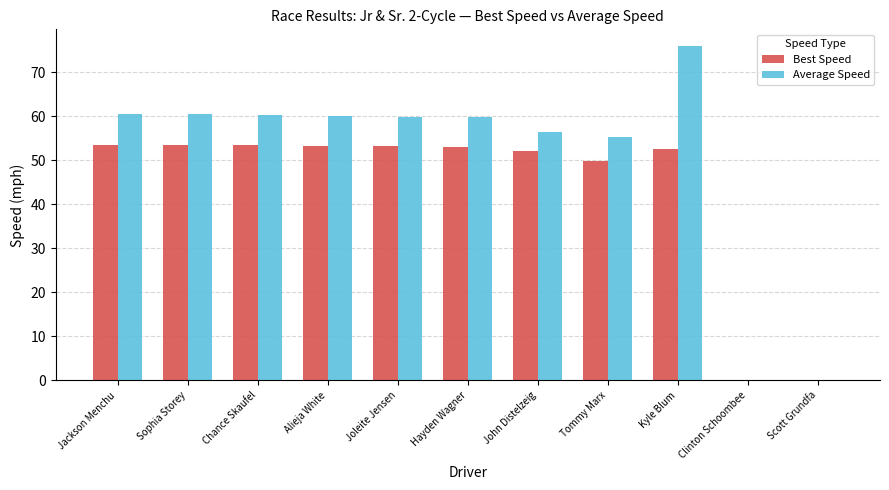

True or false: Best Speed has a value of 52.6 at Kyle Blum.

True